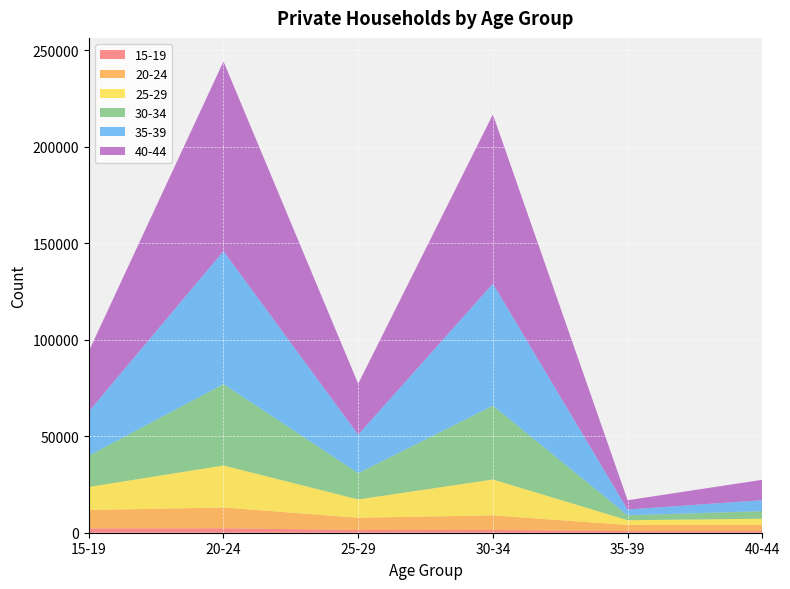

Reading right to left, extract all data points from this chart.

15-19: 40-44=850	35-39=830	30-34=1440	25-29=1400	20-24=2290	15-19=2230
20-24: 40-44=3250	35-39=3170	30-34=7530	25-29=6350	20-24=10780	15-19=9520
25-29: 40-44=3150	35-39=2480	30-34=18620	25-29=9490	20-24=21770	15-19=11970
30-34: 40-44=3920	35-39=2570	30-34=38240	25-29=13620	20-24=42160	15-19=16180
35-39: 40-44=5690	35-39=2980	30-34=63250	25-29=19940	20-24=68940	15-19=22920
40-44: 40-44=10580	35-39=4810	30-34=87690	25-29=26400	20-24=98270	15-19=31210